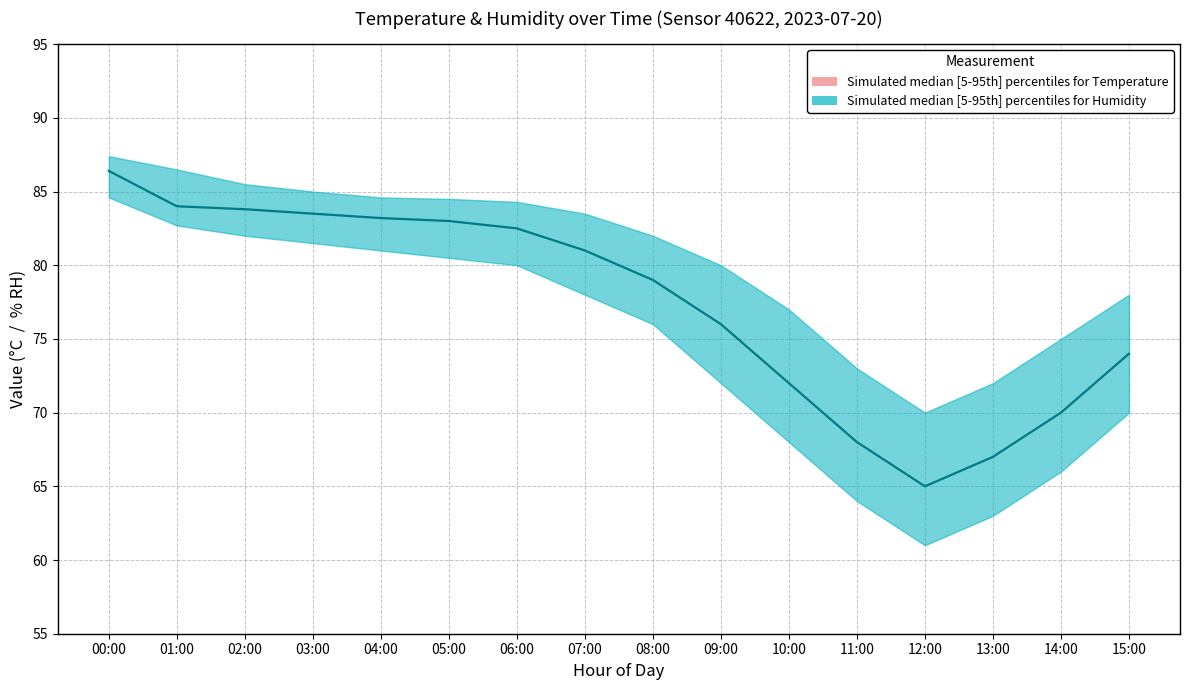

Which label corresponds to the largest value in the chart?

00:00